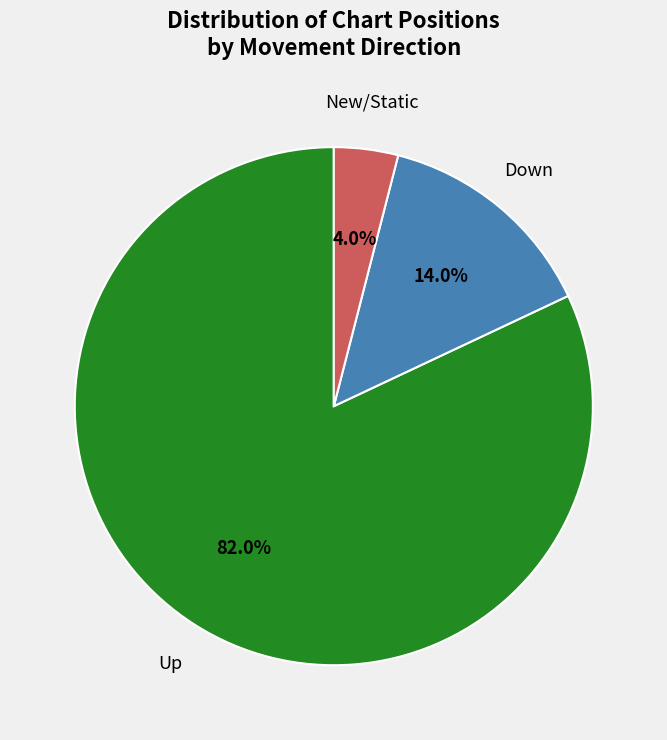

To the nearest percent, what is the difference between the largest and smallest slice percentages?

78%